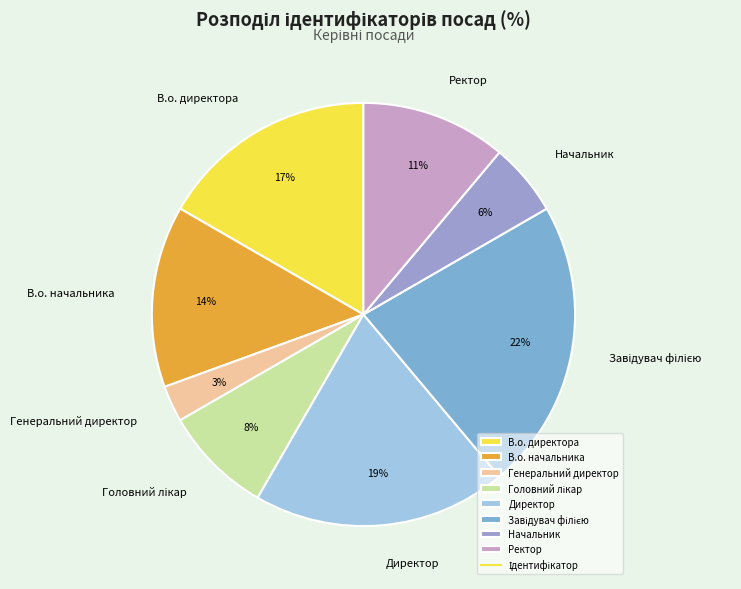

True or false: В.о. директора accounts for 6% of the total.

False